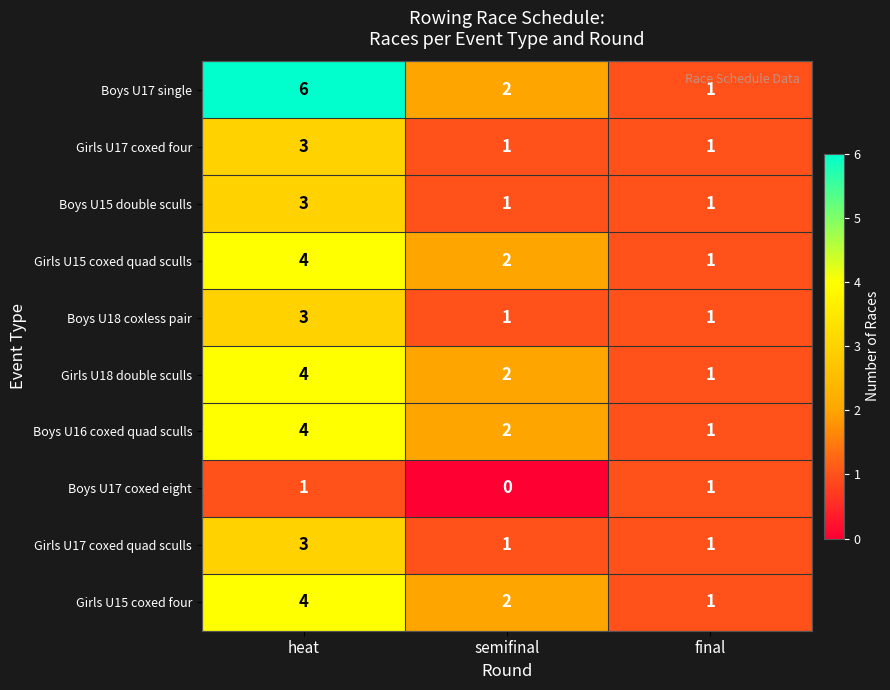

How many Girls U15 coxed four values are between 1 and 4?

3